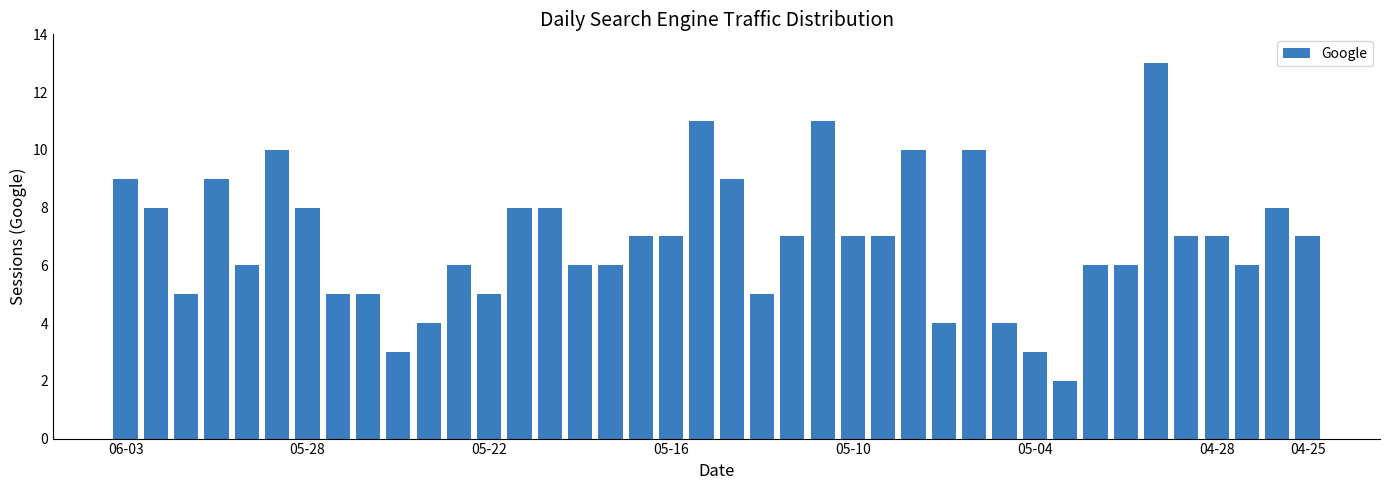

How many data points does each series have?

40